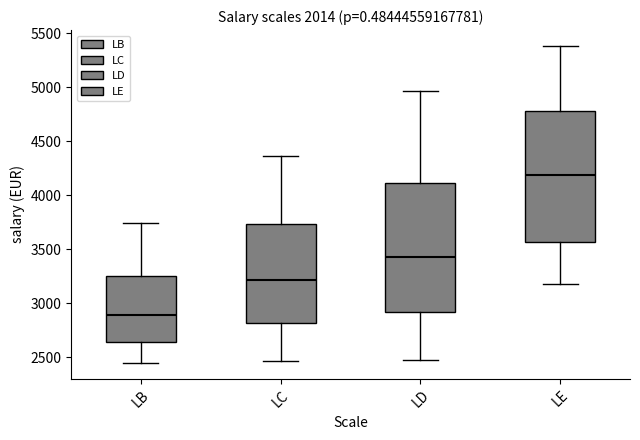

Reading left to right, read every box against the y-axis: the position of its median line, the range the box covers, and the ends of its whiskers. The values are not printed on the chart, so give them approximately, as read against the axis.

LB: median 2900, box 2650 to 3250, whiskers 2450 to 3750
LC: median 3200, box 2800 to 3750, whiskers 2450 to 4350
LD: median 3450, box 2900 to 4100, whiskers 2450 to 4950
LE: median 4200, box 3550 to 4800, whiskers 3200 to 5400